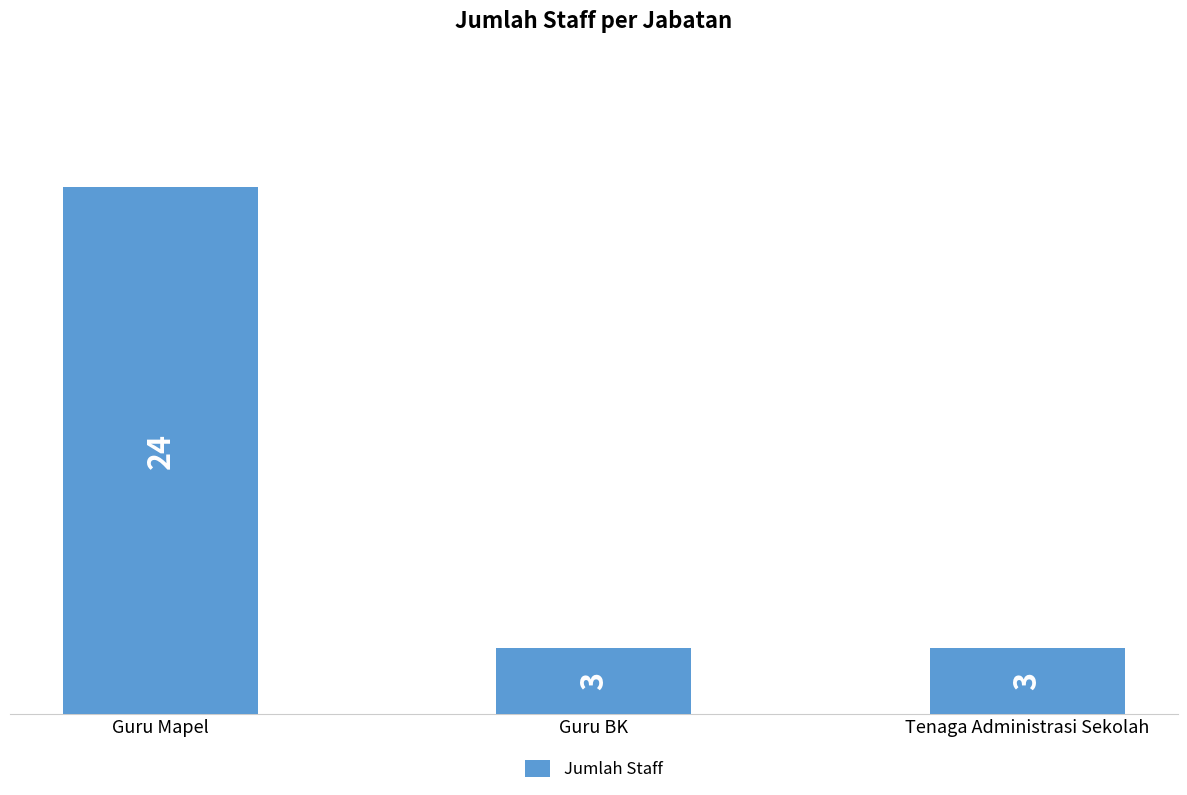

What is the sum of all values?

30